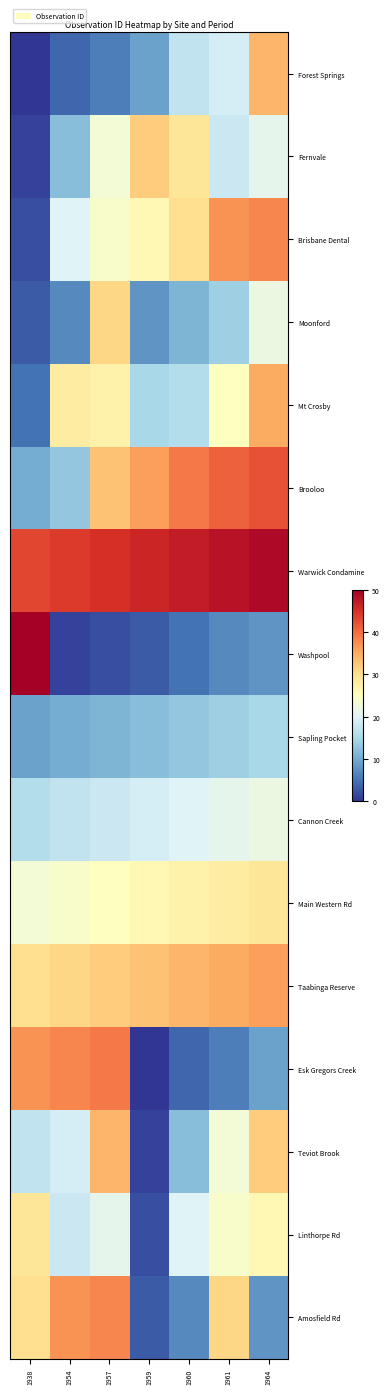

What is the maximum value shown in the chart?

50